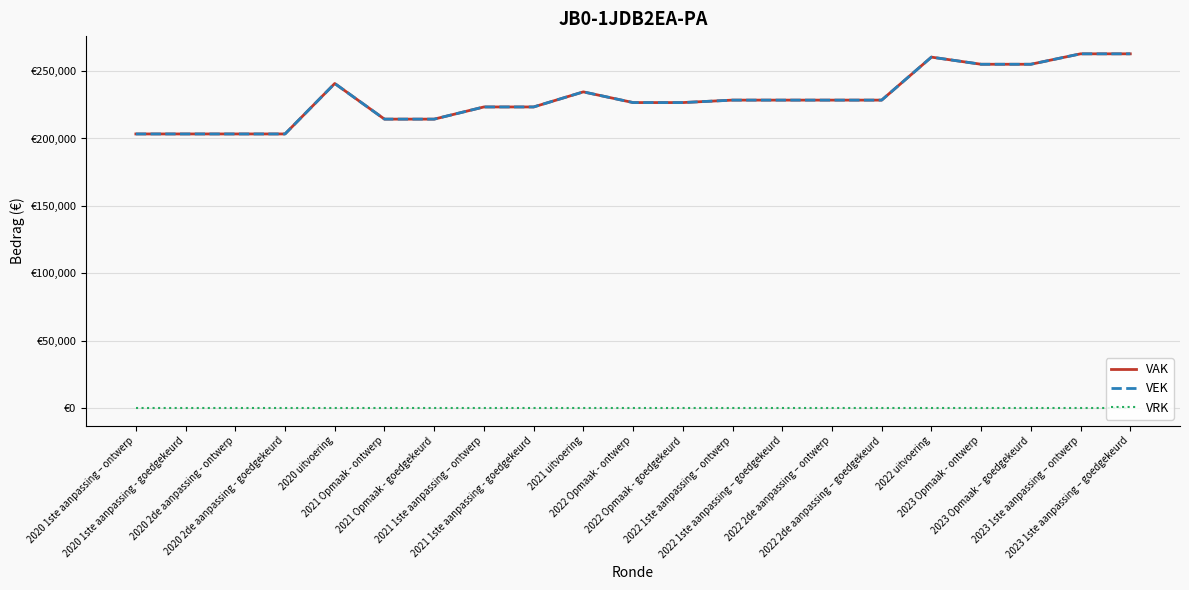

Does the chart have visible grid lines?

Yes